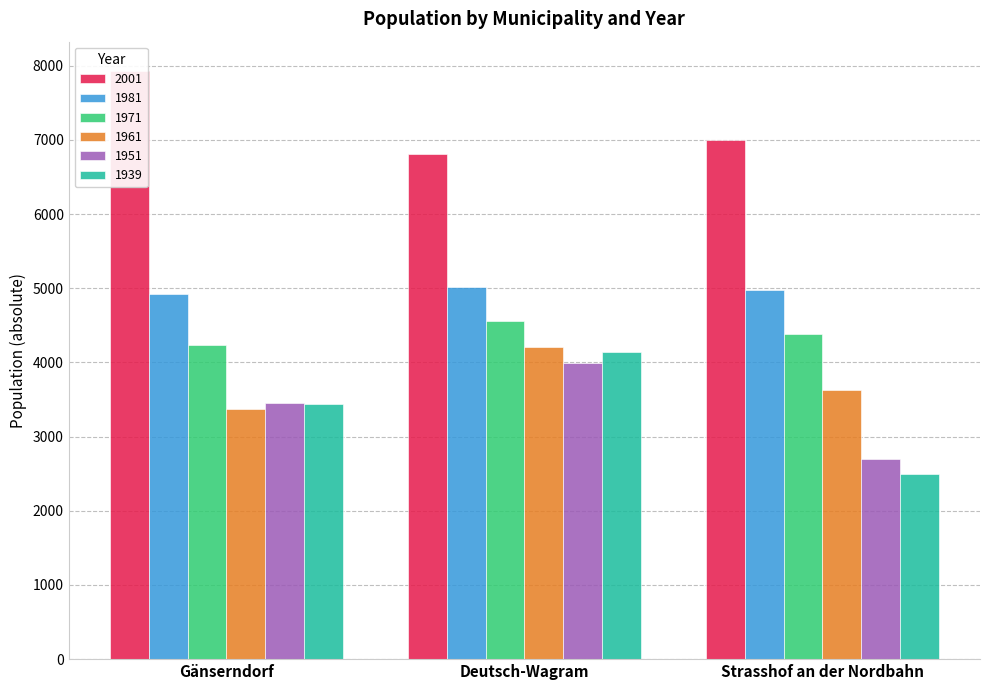

Which series has the largest range (max minus min)?

1939